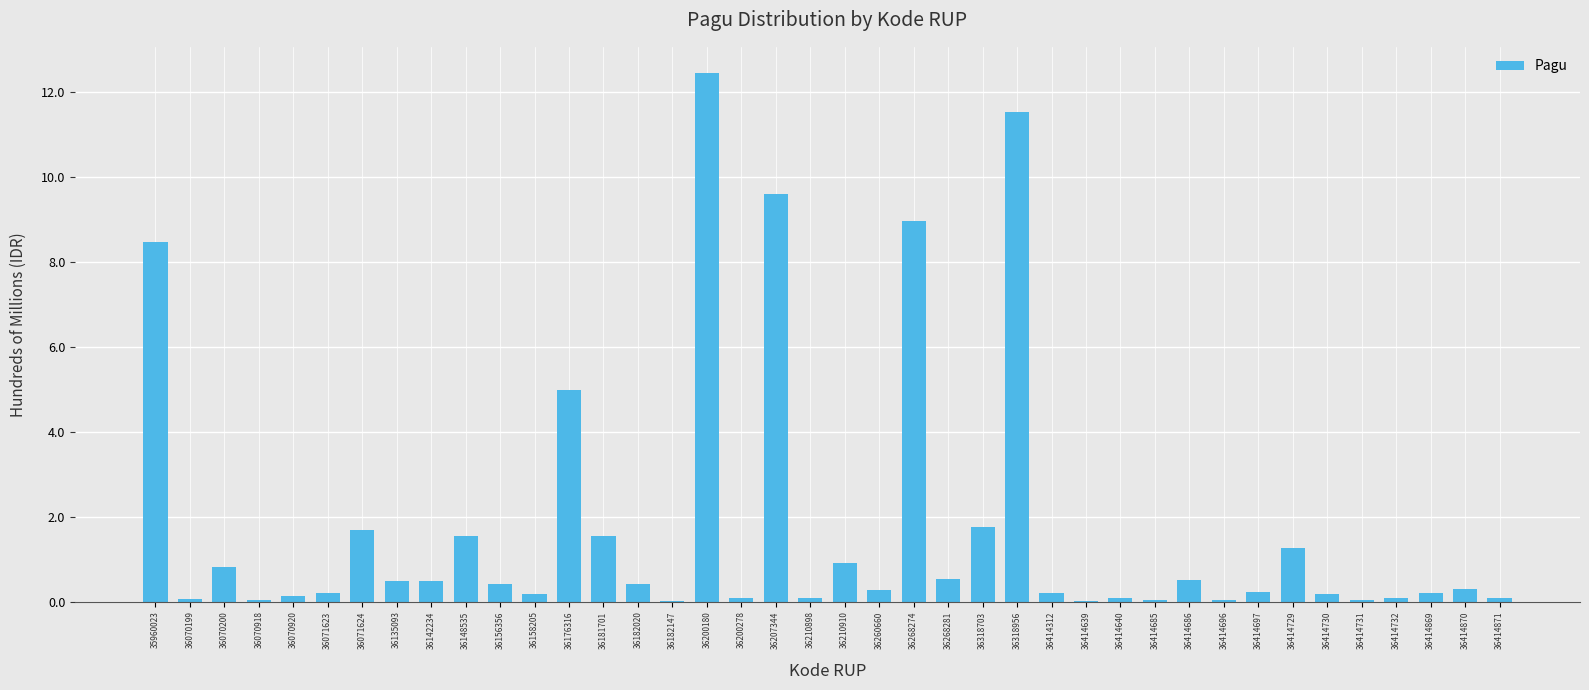

What is the sum of all values?

71.1